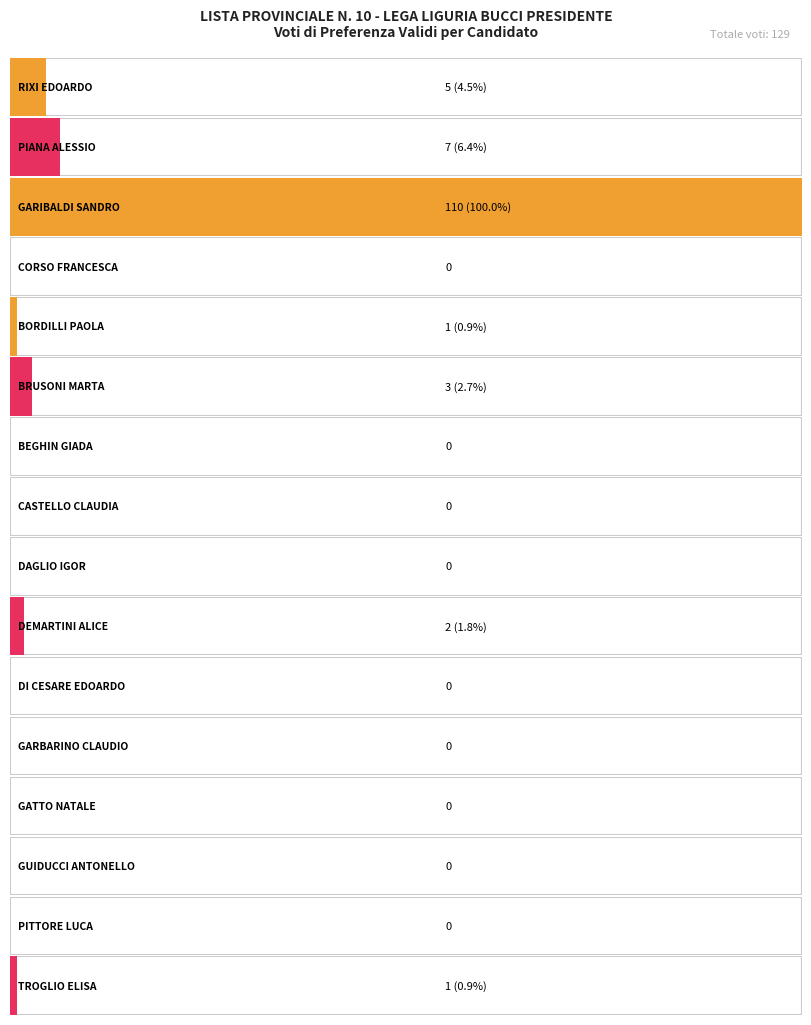

List the labels in order of value, largest first.

GARIBALDI SANDRO, PIANA ALESSIO, RIXI EDOARDO, BRUSONI MARTA, DEMARTINI ALICE, BORDILLI PAOLA, TROGLIO ELISA, CORSO FRANCESCA, BEGHIN GIADA, CASTELLO CLAUDIA, DAGLIO IGOR, DI CESARE EDOARDO, GARBARINO CLAUDIO, GATTO NATALE, GUIDUCCI ANTONELLO, PITTORE LUCA